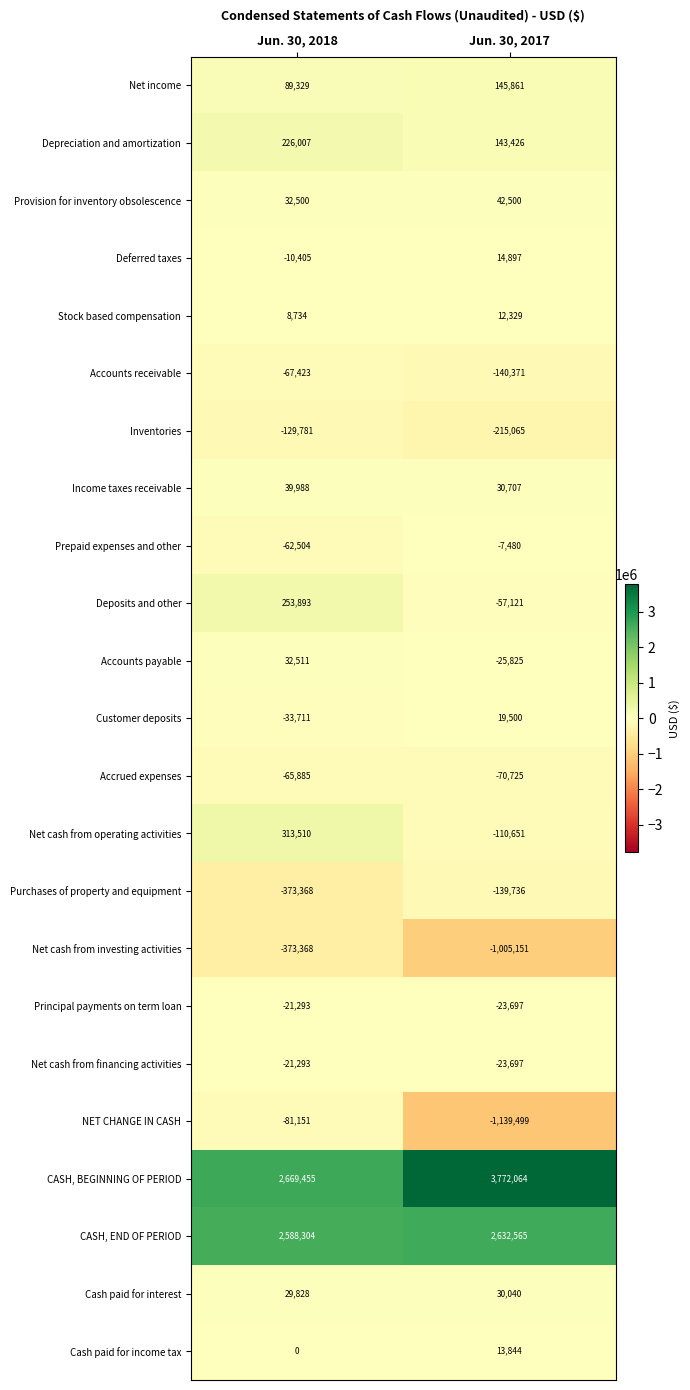

What is the difference between the maximum and minimum values in the Purchases of property and equipment series?

233632